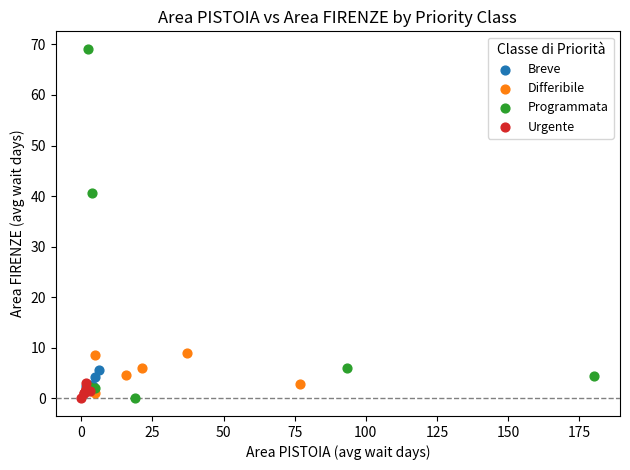

What are all the series names shown in the legend?

Breve, Differibile, Programmata, Urgente